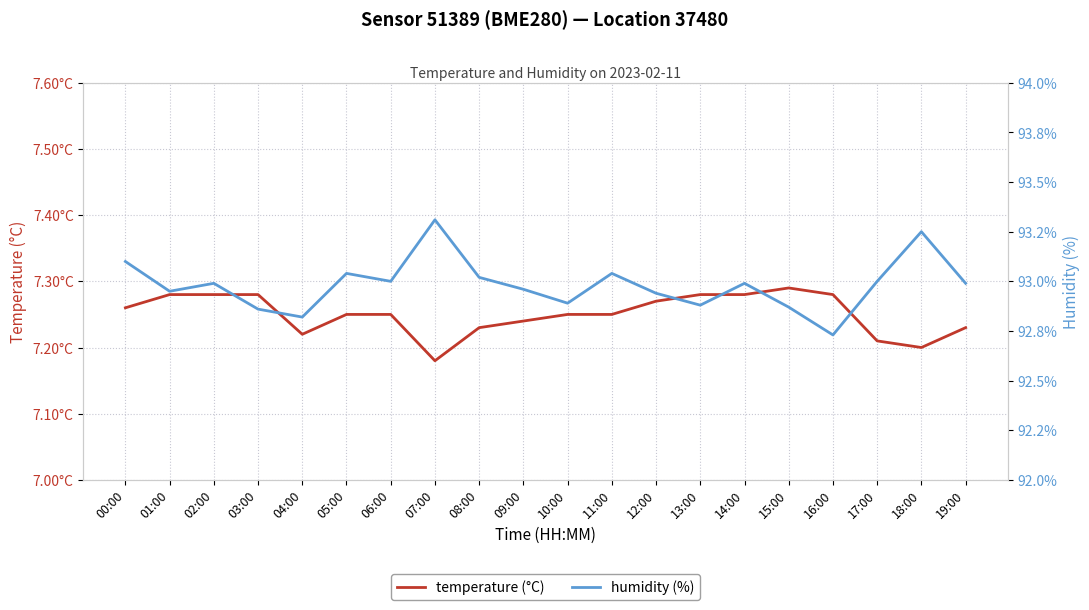

Is the value of humidity at 14:00 greater than the value of temperature at 05:00?

Yes